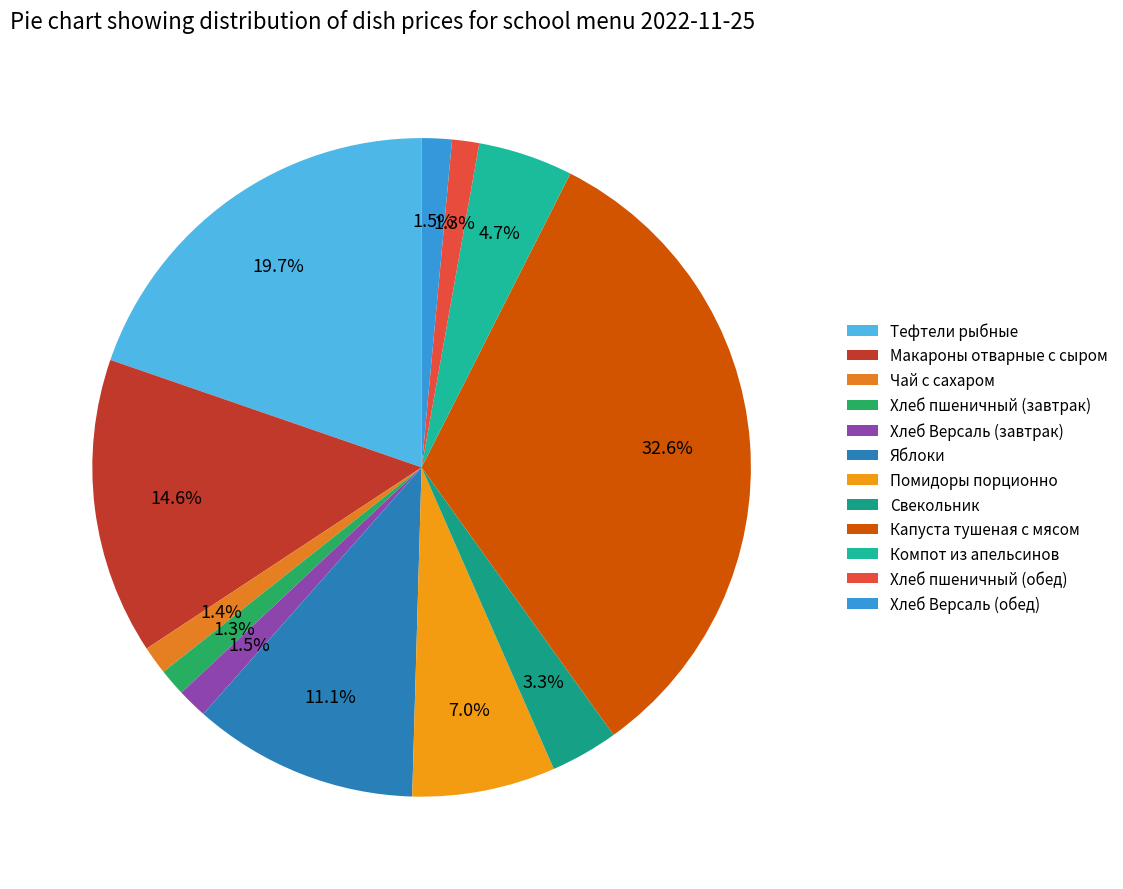

Is it true that Хлеб Версаль (завтрак) is 12% of the pie?

False